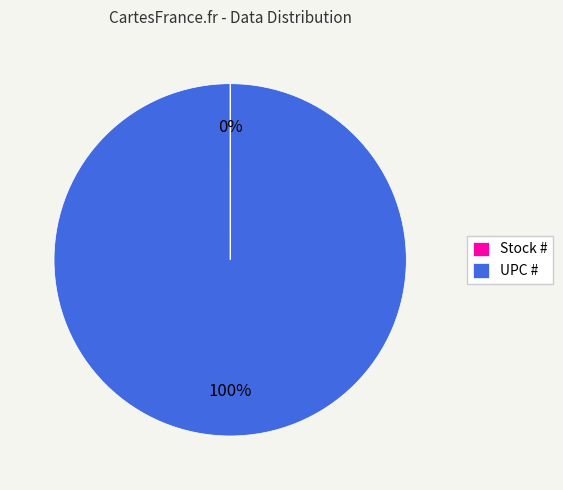

Which slice is the largest?

UPC #